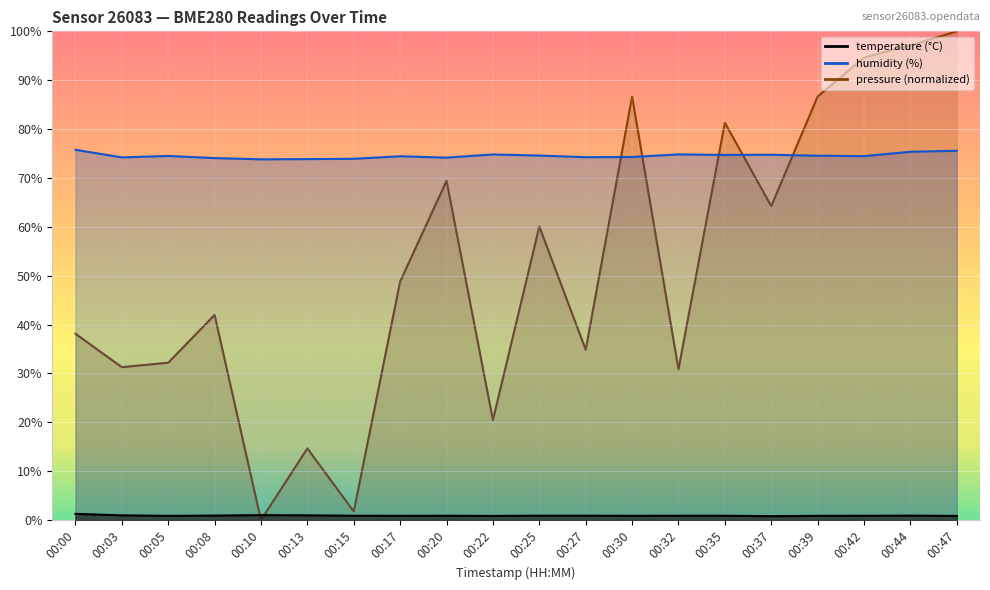

True or false: temperature has a value of 1.6 at 00:44.

False